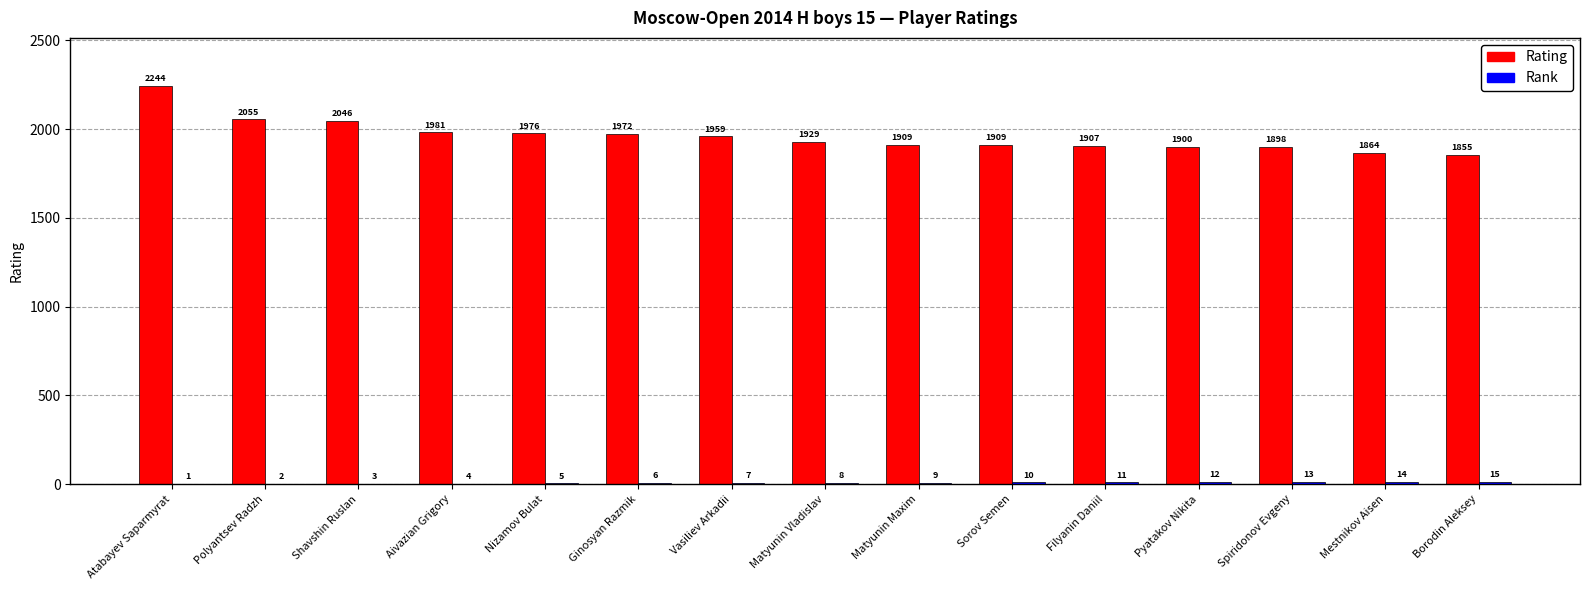

At which category is the sum across all series the highest?

Atabayev Saparmyrat